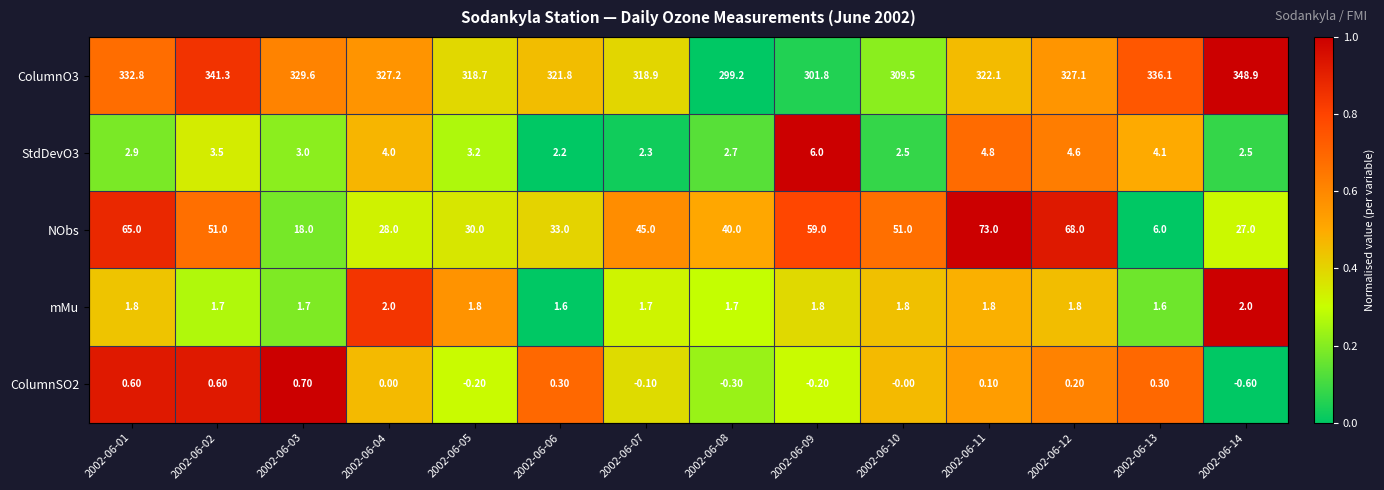

What is the difference between the ColumnO3 values at 2002-06-10 and 2002-06-11?

12.6